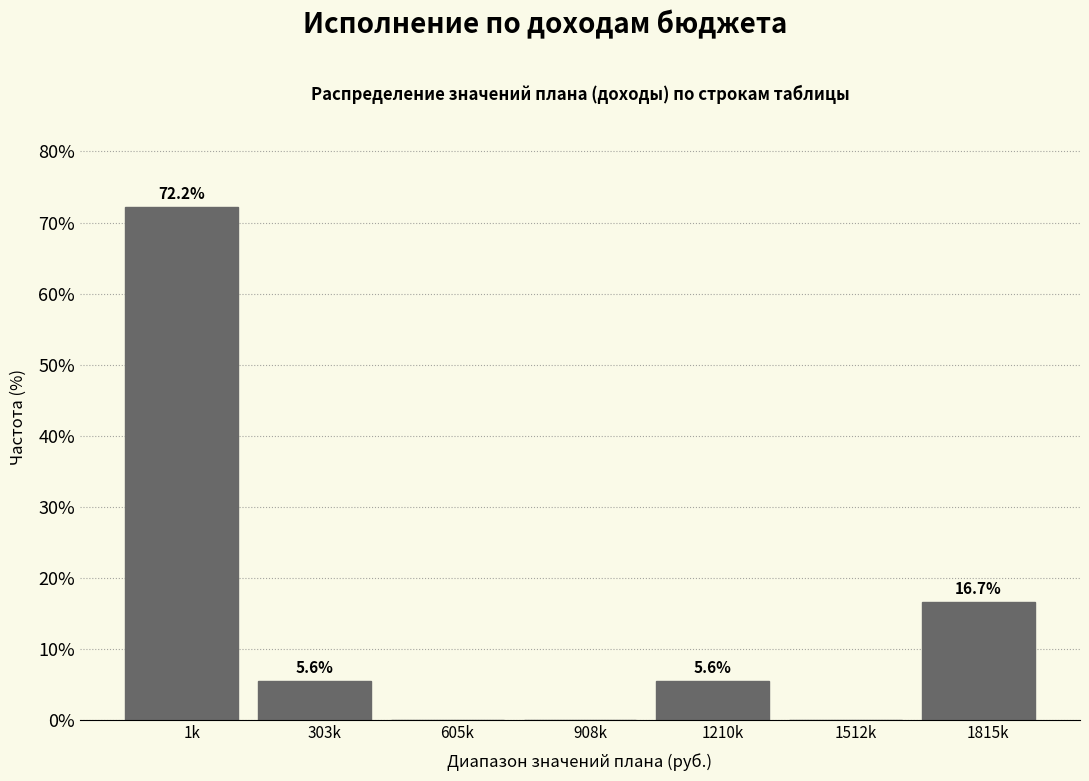

Reading right to left, list all the values displayed in this chart.

1815k=16.7	1512k=0.0	1210k=5.6	908k=0.0	605k=0.0	303k=5.6	1k=72.2